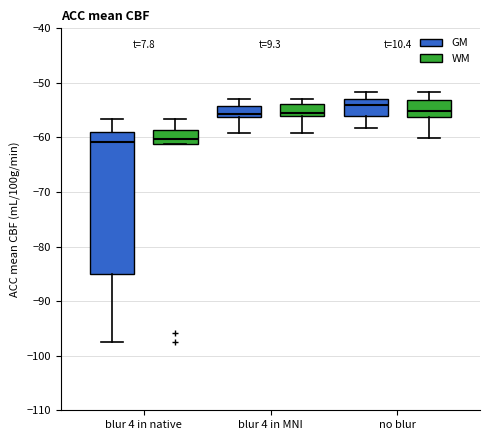

Reading left to right, read every box against the y-axis: the position of its median line, the range the box covers, and the ends of its whiskers. The values are not printed on the chart, so give them approximately, as read against the axis.

blur 4 in native (GM): median -61, box -85 to -59, whiskers -98 to -57
blur 4 in native (WM): median -60, box -61 to -59, whiskers -61 to -57
blur 4 in MNI (GM): median -56 (just above the box's lower edge), box -56 to -54, whiskers -59 to -53
blur 4 in MNI (WM): median -56 (just above the box's lower edge), box -56 to -54, whiskers -59 to -53
no blur (GM): median -54, box -56 to -53, whiskers -58 to -52
no blur (WM): median -55, box -56 to -53, whiskers -60 to -52